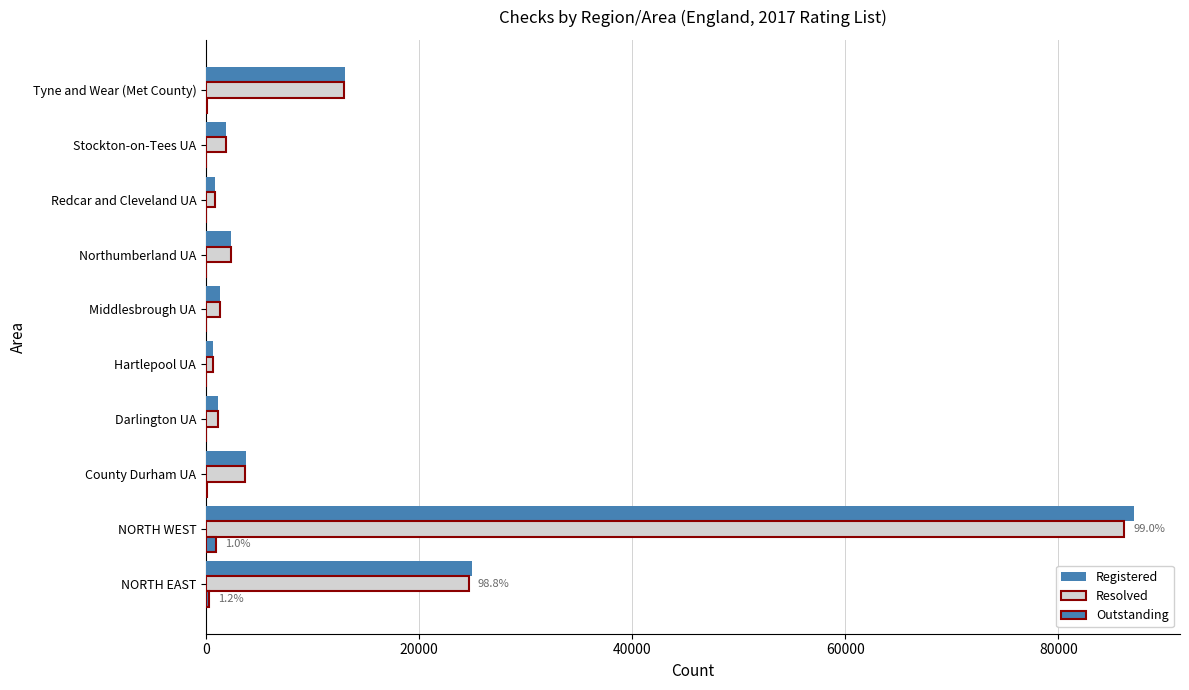

How many categories are shown in the chart?

10